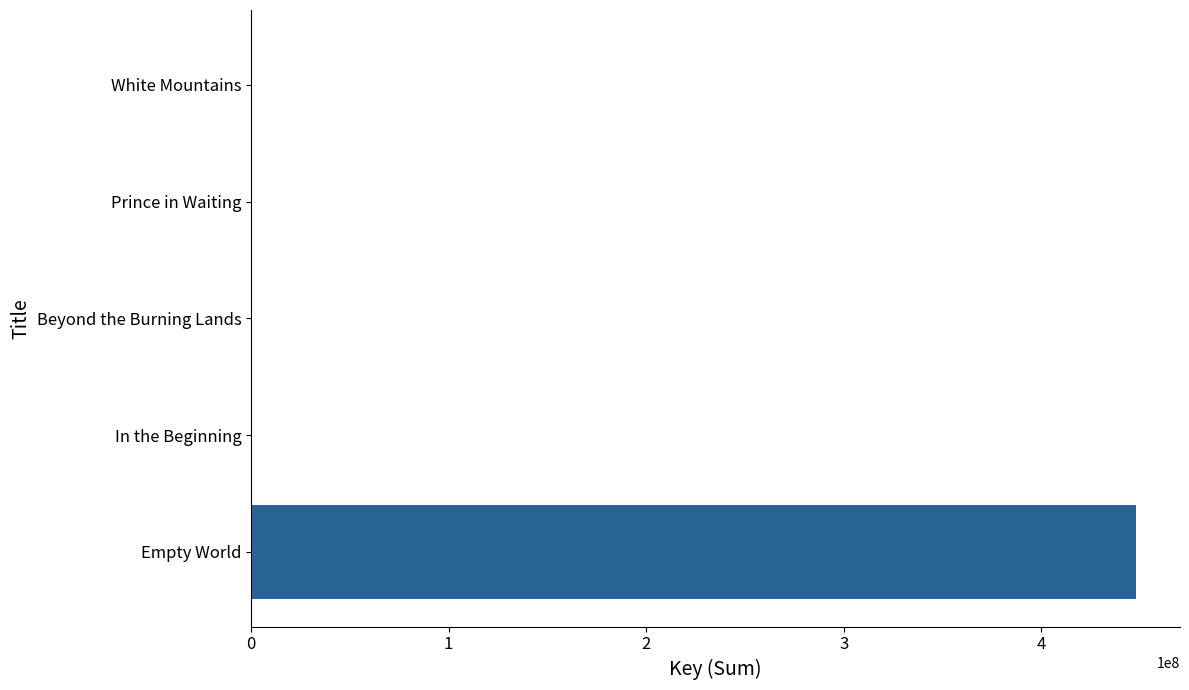

Which label corresponds to the largest value in the chart?

Empty World